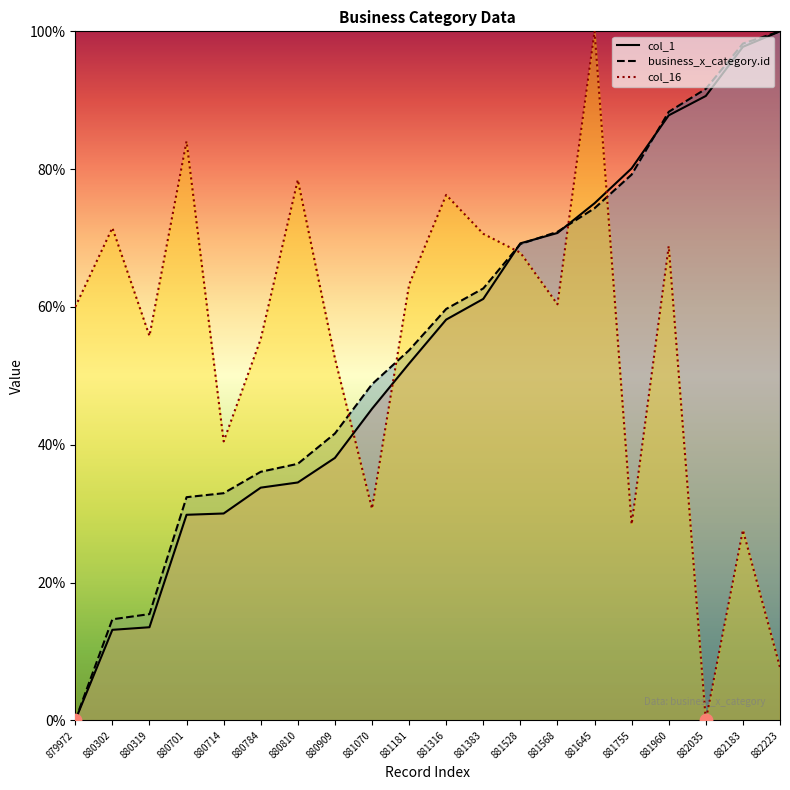

Which series has the largest total across all categories?

business_x_category.id